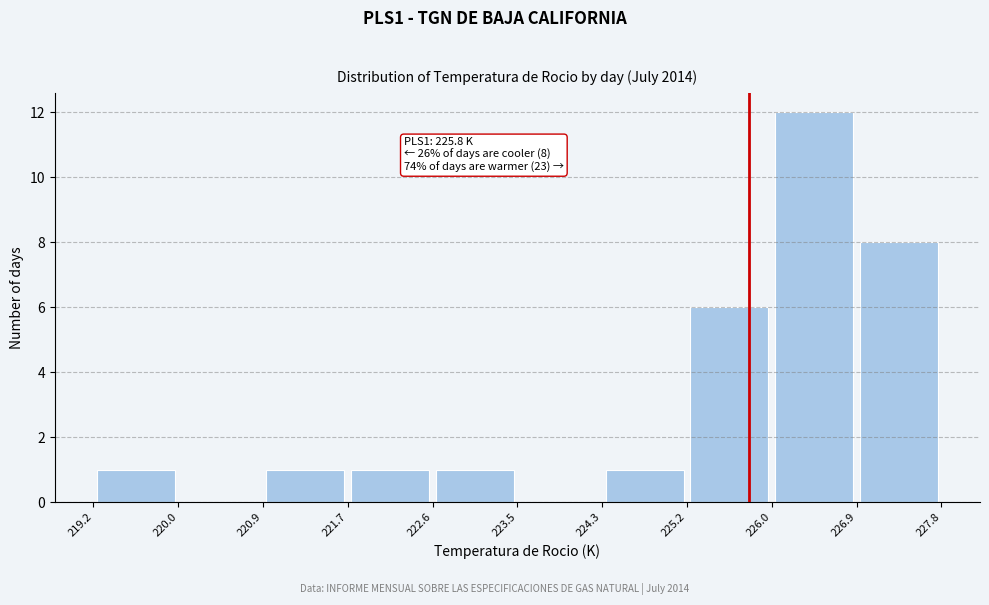

Which range on the x-axis has the tallest bar?

226.0 to 226.9